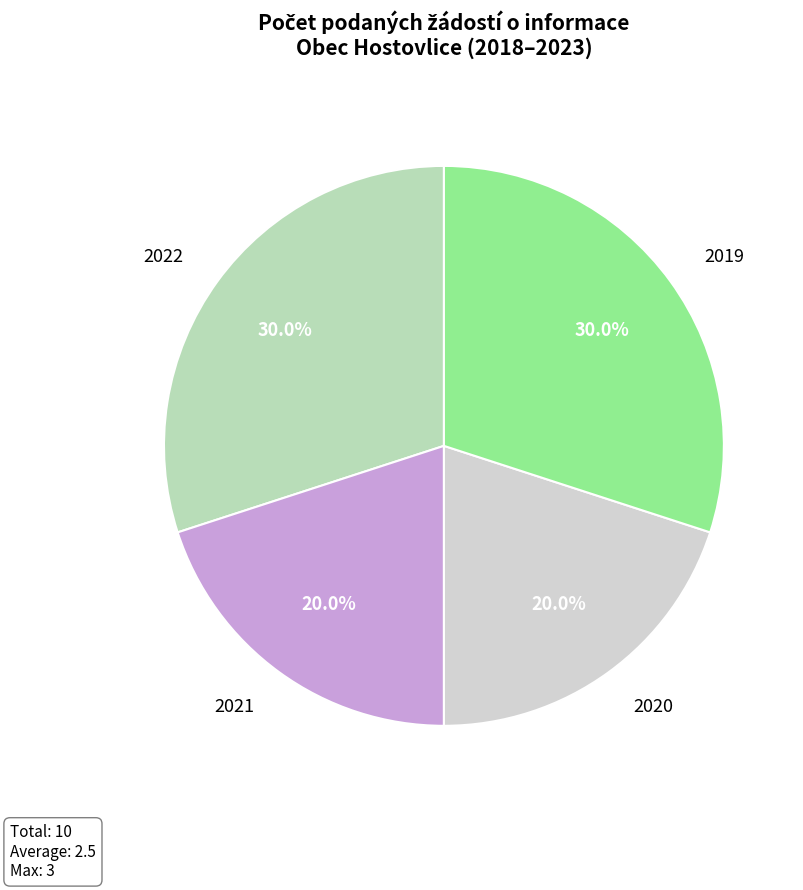

Count the number of slices in the pie.

4